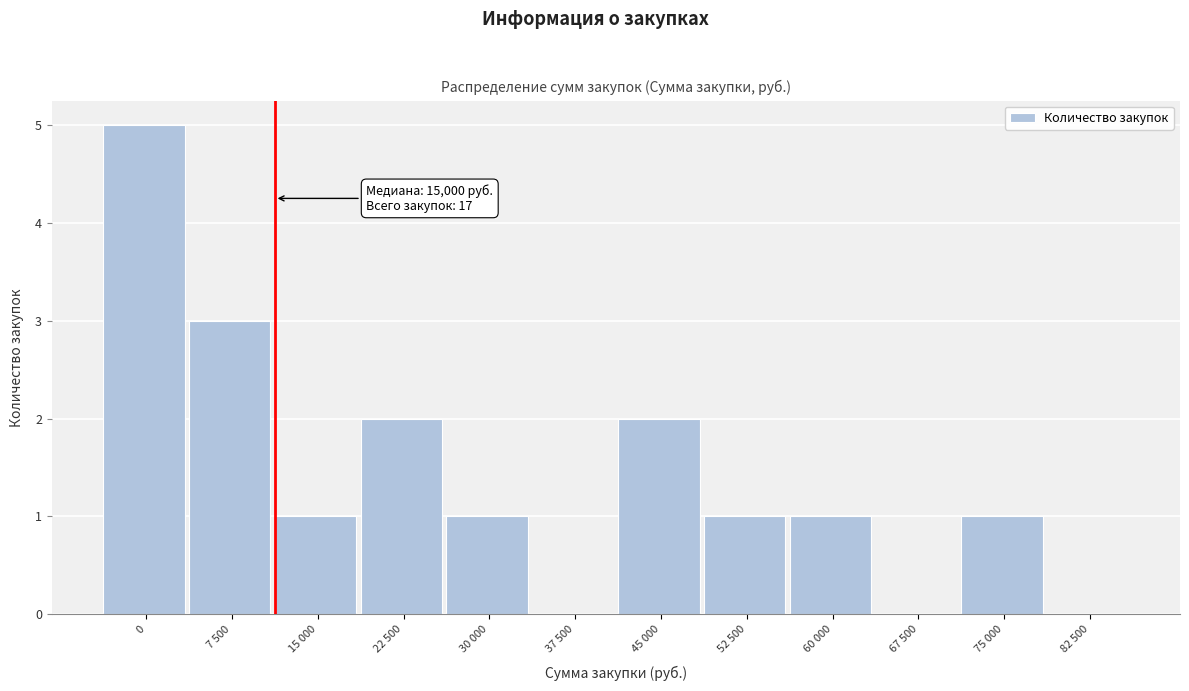

Reading left to right, list all the values displayed in this chart.

0=5	7 500=3	15 000=1	22 500=2	30 000=1	37 500=0	45 000=2	52 500=1	60 000=1	67 500=0	75 000=1	82 500=0